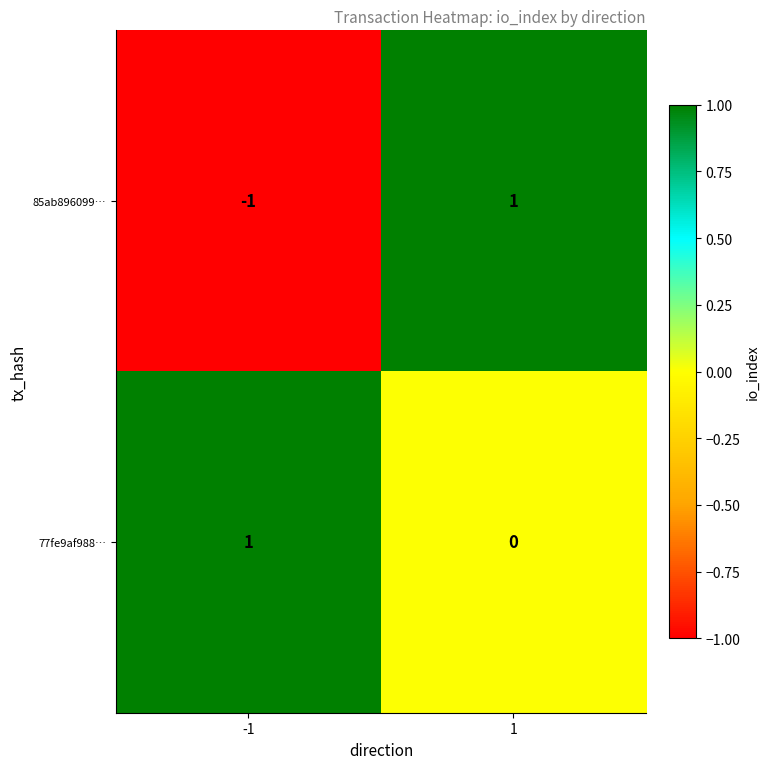

Is the value of 77fe9af988… at 1 greater than the value of 85ab896099… at -1?

Yes